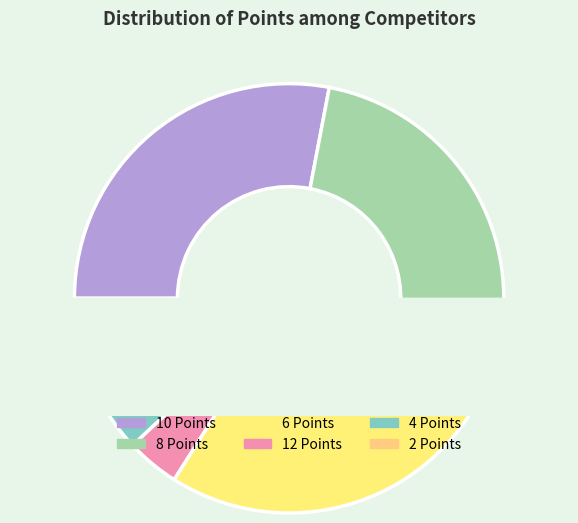

To the nearest percent, what is the combined percentage of 6 Points and 10 Points?

60%